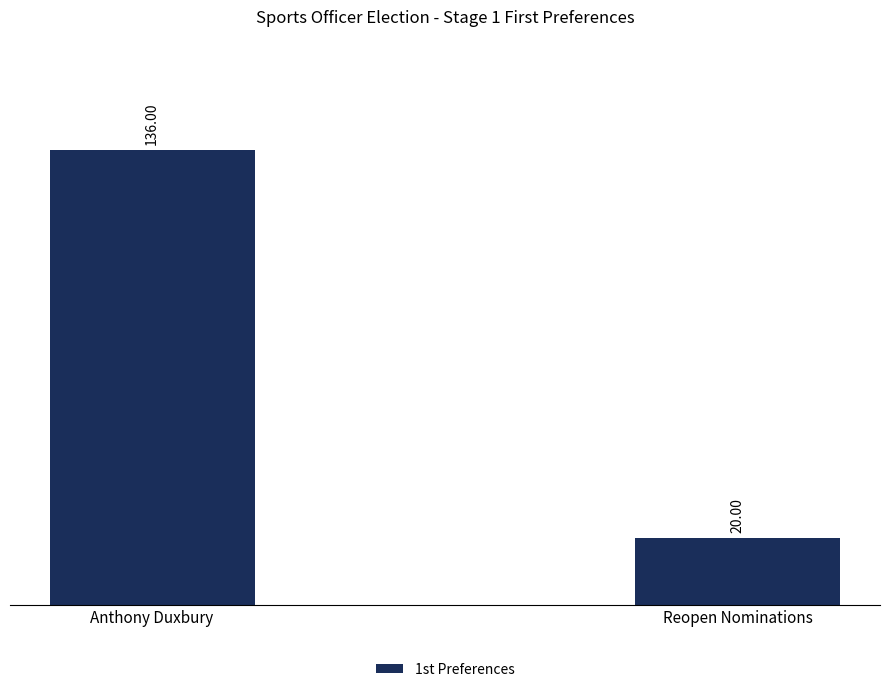

List the labels in order of value, largest first.

Anthony Duxbury, Reopen Nominations